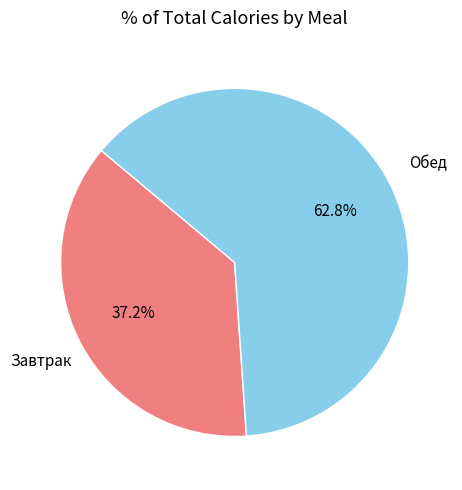

Does any single category account for the majority?

Yes